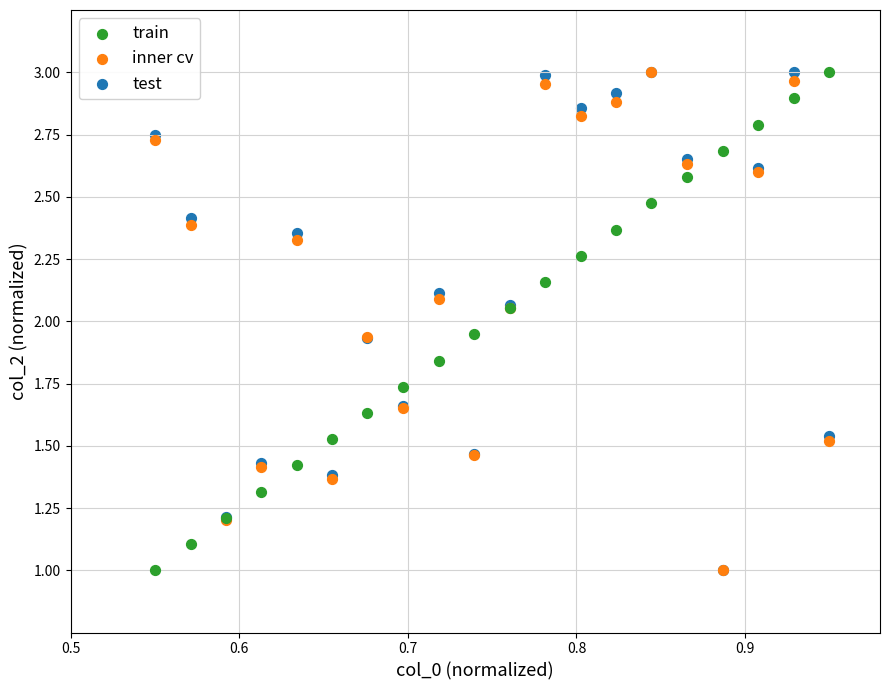

What are all the series names shown in the legend?

train, inner cv, test